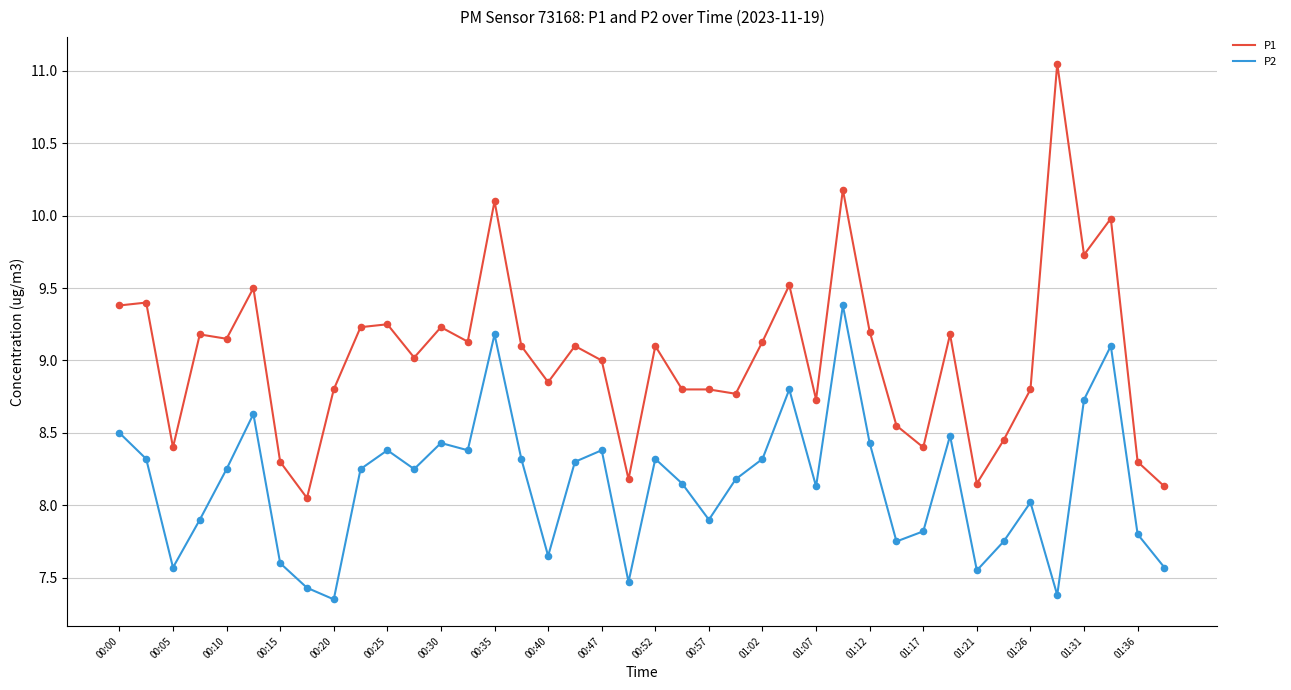

Which series has the largest total across all categories?

P1